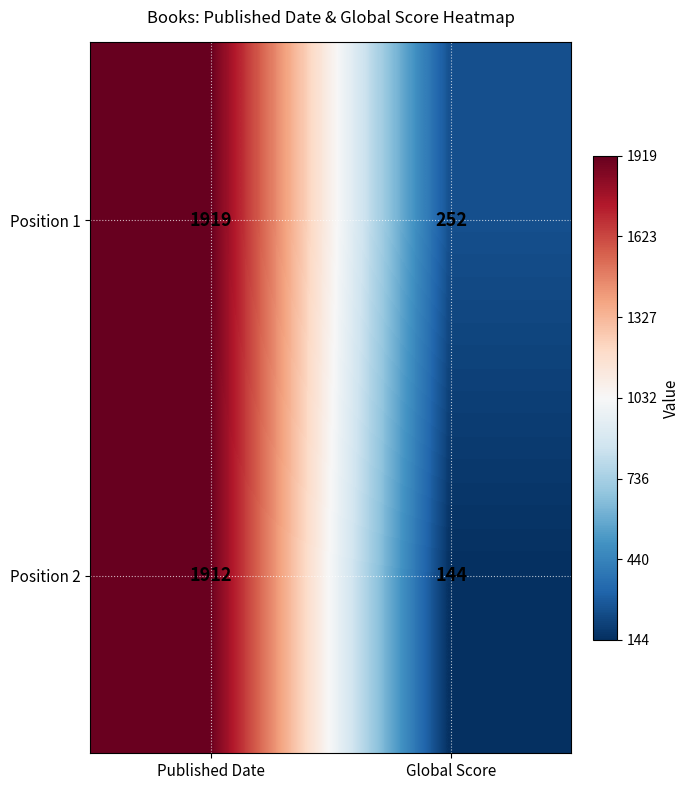

What is the spread (max minus min) of values at Published Date?

7